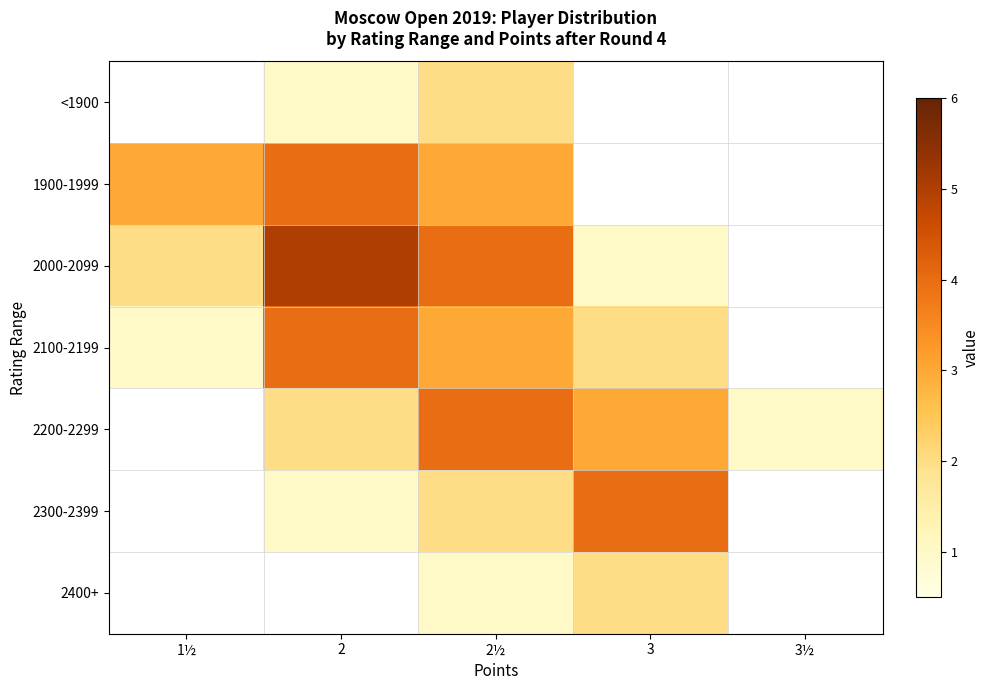

How many data points in 2100-2199 are above 3?

1